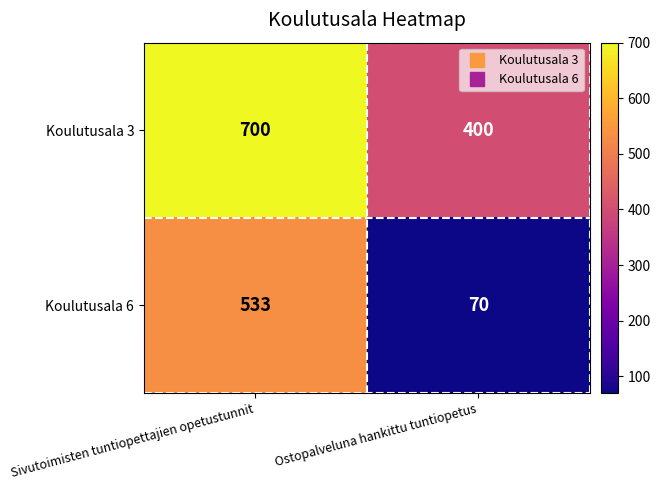

List the series in order of their overall mean, lowest first.

Koulutusala 6, Koulutusala 3